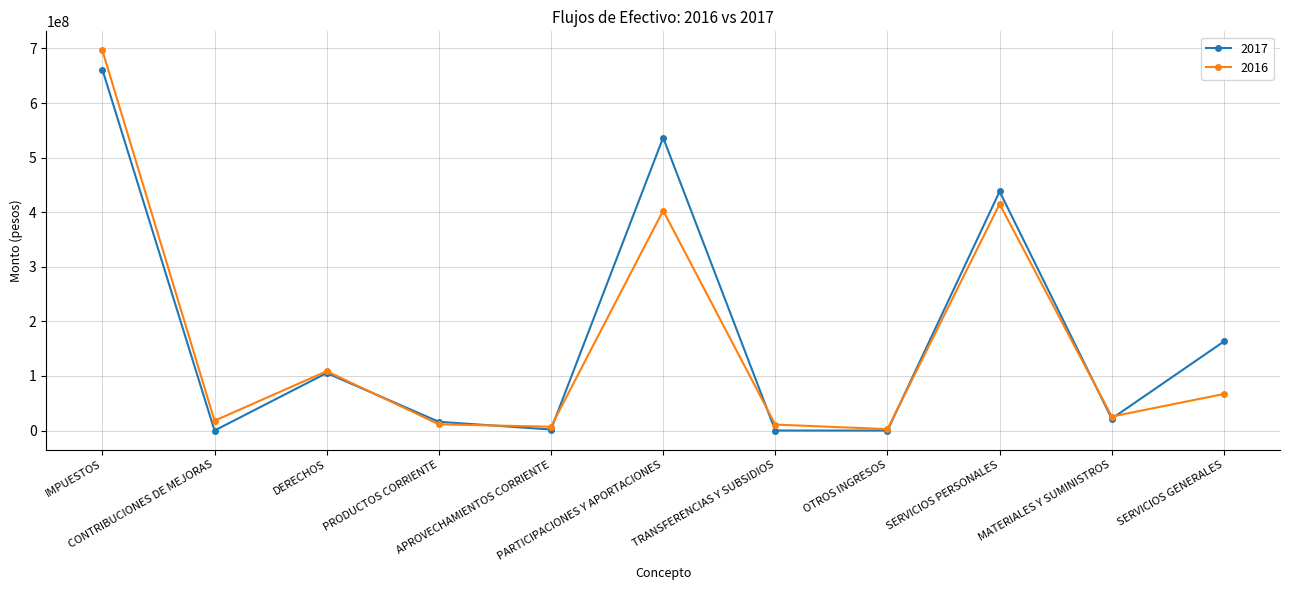

Which series has the widest spread of values?

2016